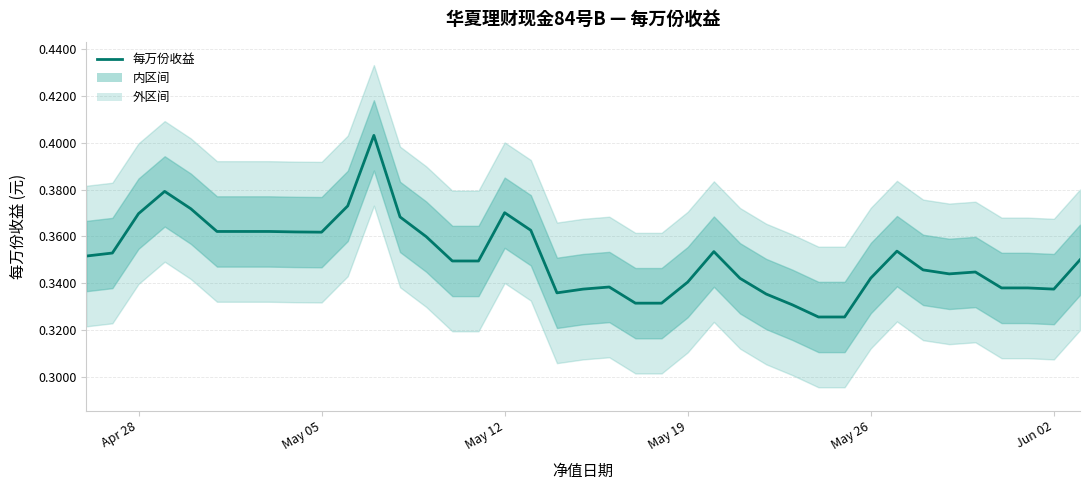

Is this an area chart (filled region under the line)?

No